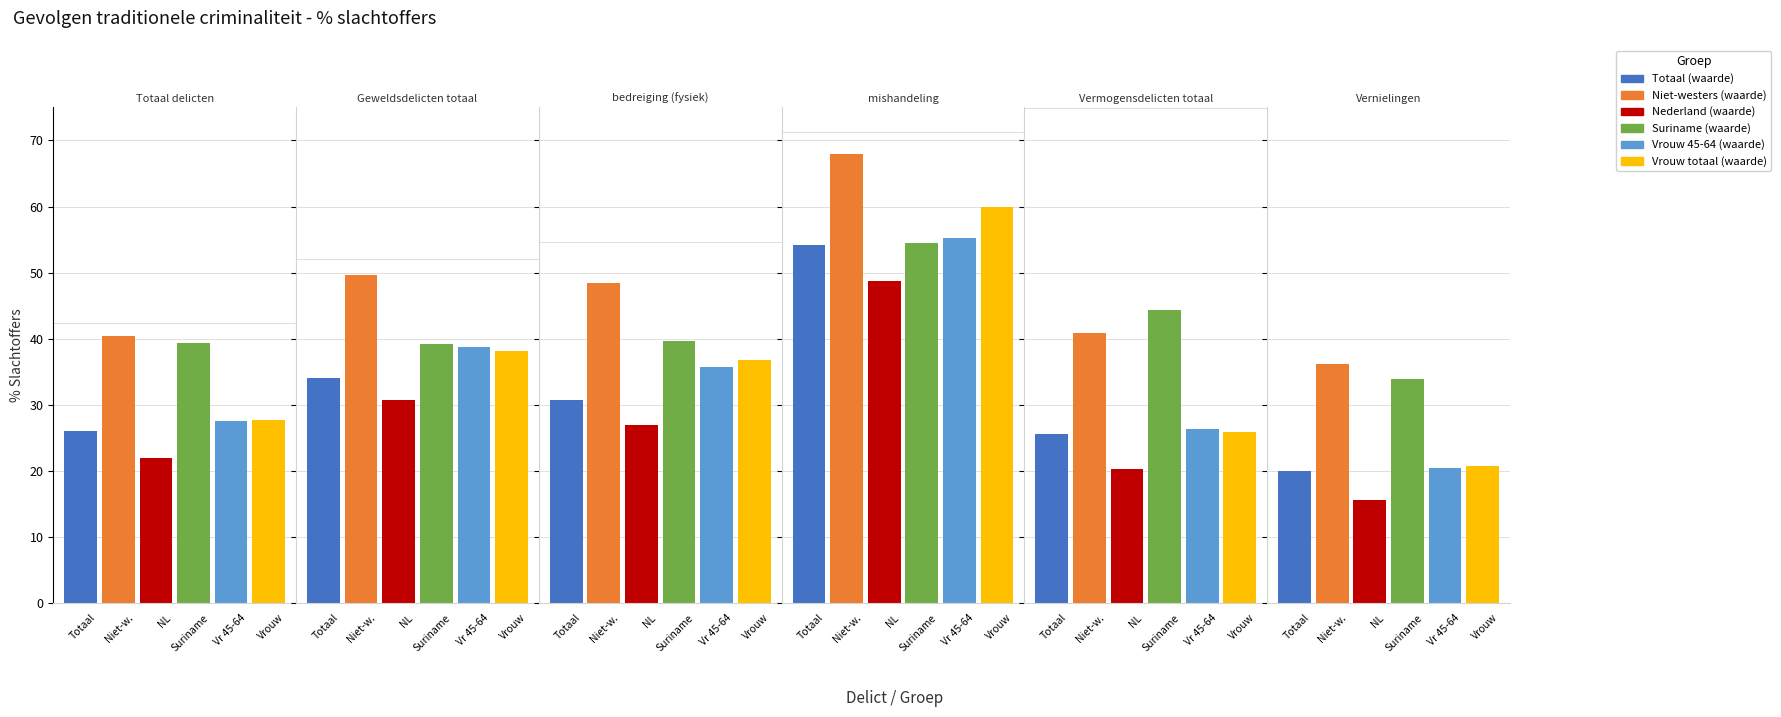

Where is Nederland (waarde) nearest to the value 32?

1